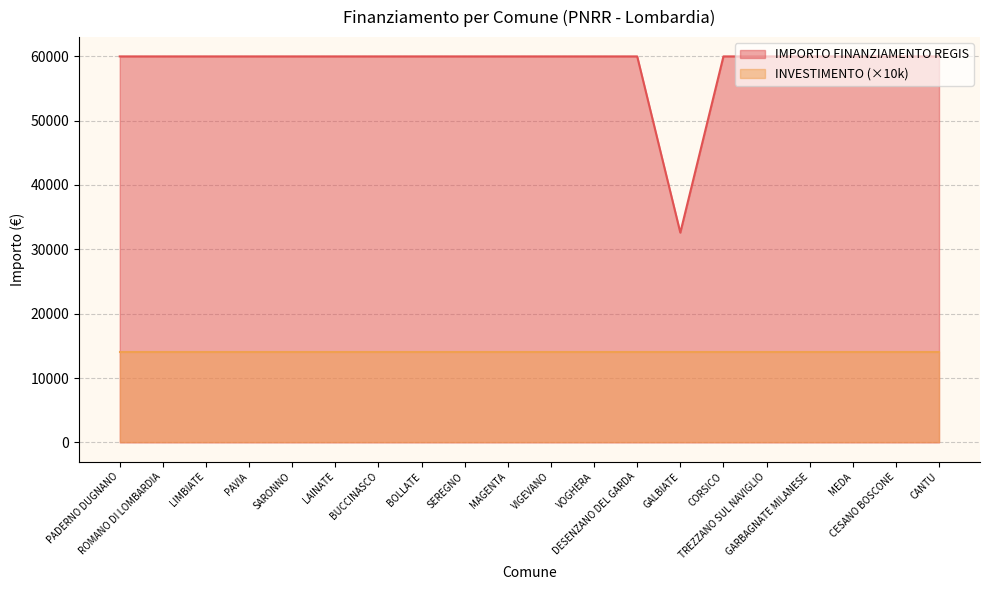

Which category has the highest value across all series?

PADERNO DUGNANO